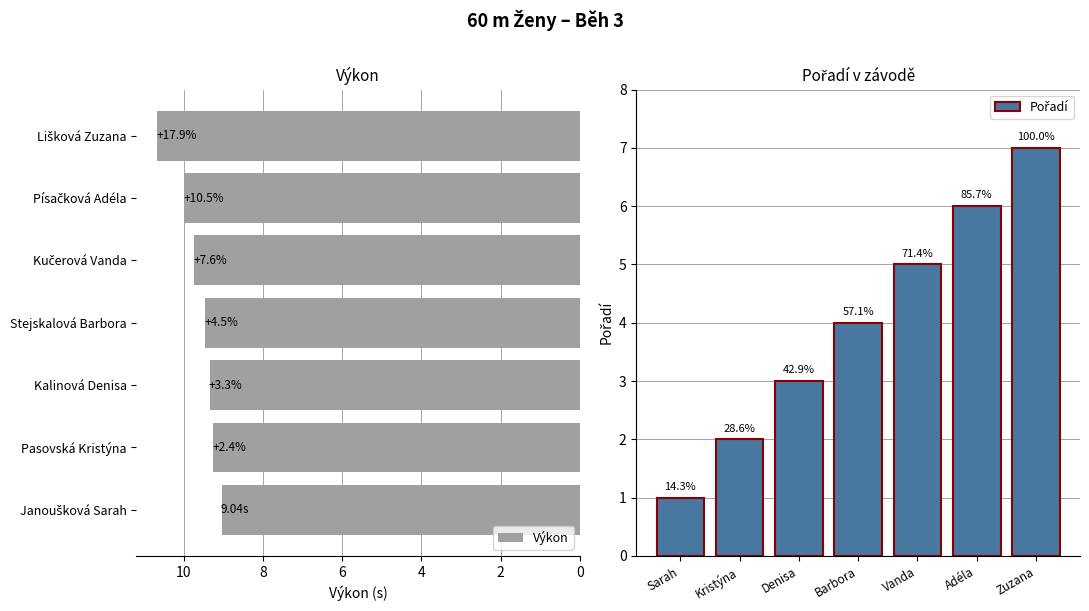

Which series has the largest total across all categories?

Výkon